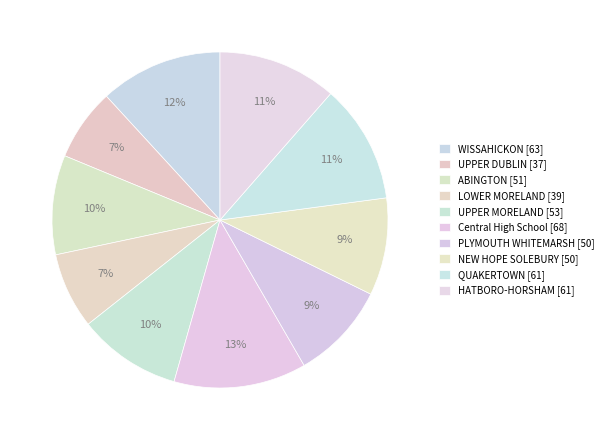

How many segments does this pie chart have?

10